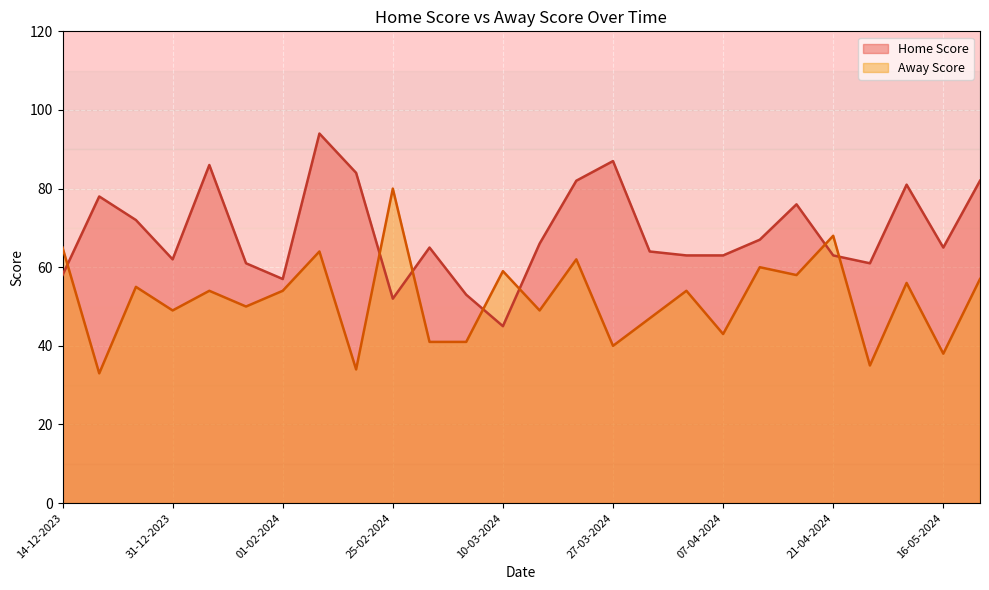

Where is Away Score nearest to the value 56?

15-05-2024